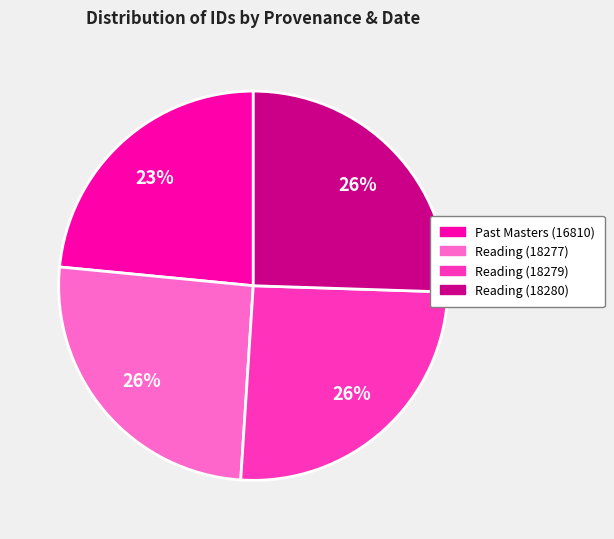

Is there a majority slice in this chart?

No